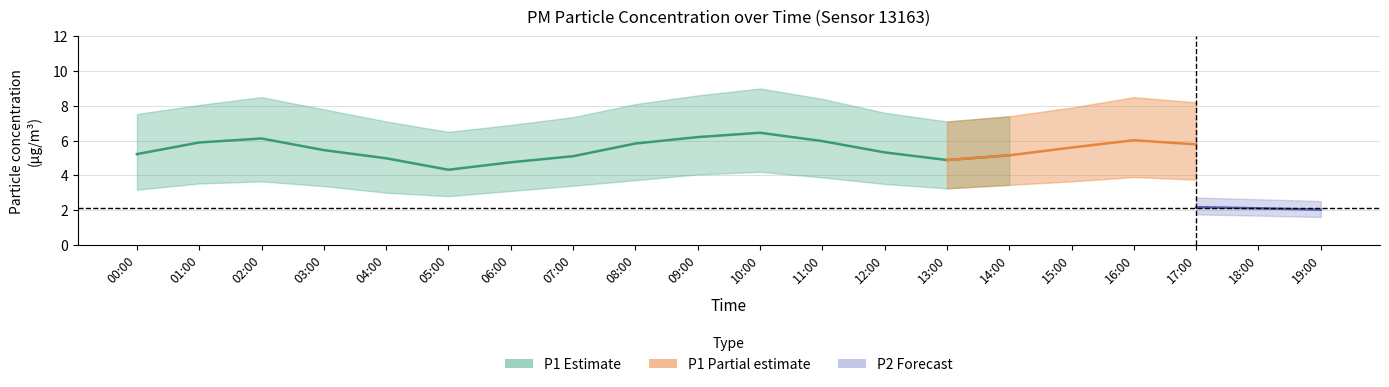

What is the lowest value of the P1 series?

4.3